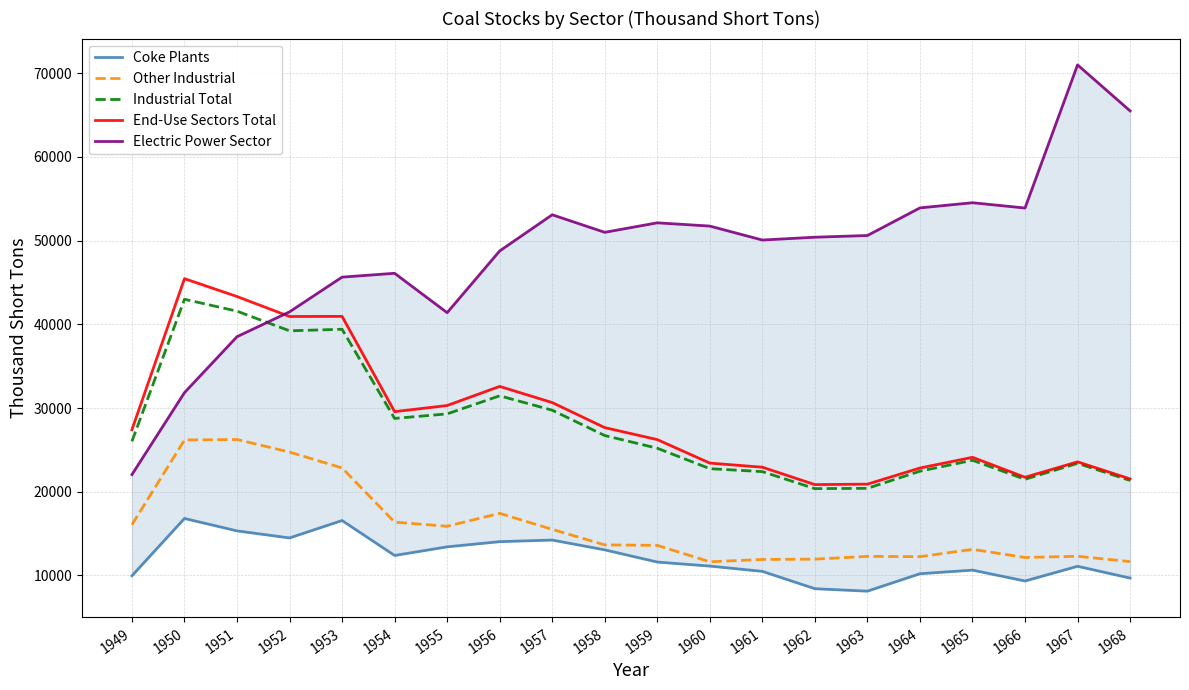

What is the difference between the Electric Power Sector values at 1960 and 1961?

1666